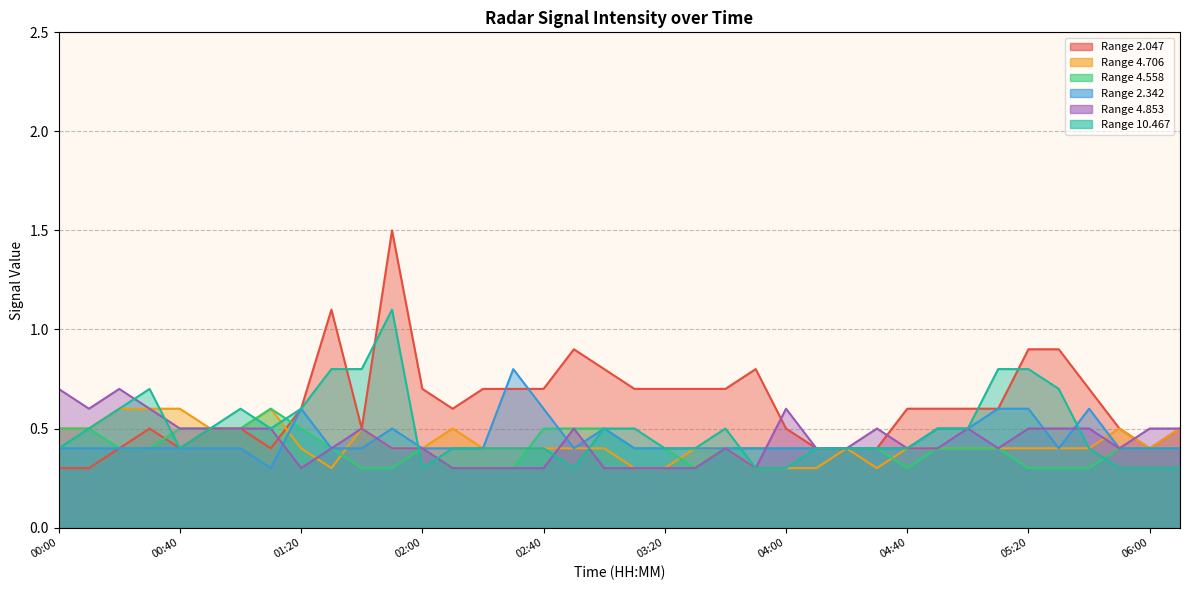

Reading left to right, what are all the values shown in this chart?

2.047: 00:00=0.3	00:10=0.3	00:20=0.4	00:30=0.5	00:40=0.4	00:50=0.5	01:00=0.5	01:10=0.4	01:20=0.6	01:30=1.1	01:40=0.5	01:50=1.5	02:00=0.7	02:10=0.6	02:20=0.7	02:30=0.7	02:40=0.7	02:50=0.9	03:00=0.8	03:10=0.7	03:20=0.7	03:30=0.7	03:40=0.7	03:50=0.8	04:00=0.5	04:10=0.4	04:20=0.4	04:30=0.4	04:40=0.6	04:50=0.6	05:00=0.6	05:10=0.6	05:20=0.9	05:30=0.9	05:40=0.7	05:50=0.5	06:00=0.4	06:10=0.5
4.706: 00:00=0.5	00:10=0.5	00:20=0.6	00:30=0.6	00:40=0.6	00:50=0.5	01:00=0.5	01:10=0.6	01:20=0.4	01:30=0.3	01:40=0.5	01:50=0.4	02:00=0.4	02:10=0.5	02:20=0.4	02:30=0.4	02:40=0.4	02:50=0.4	03:00=0.4	03:10=0.3	03:20=0.3	03:30=0.4	03:40=0.4	03:50=0.3	04:00=0.3	04:10=0.3	04:20=0.4	04:30=0.3	04:40=0.4	04:50=0.4	05:00=0.4	05:10=0.4	05:20=0.4	05:30=0.4	05:40=0.4	05:50=0.5	06:00=0.4	06:10=0.5
4.558: 00:00=0.5	00:10=0.5	00:20=0.4	00:30=0.4	00:40=0.5	00:50=0.5	01:00=0.5	01:10=0.6	01:20=0.5	01:30=0.4	01:40=0.3	01:50=0.3	02:00=0.4	02:10=0.3	02:20=0.3	02:30=0.3	02:40=0.5	02:50=0.5	03:00=0.5	03:10=0.4	03:20=0.4	03:30=0.3	03:40=0.4	03:50=0.4	04:00=0.4	04:10=0.4	04:20=0.4	04:30=0.4	04:40=0.3	04:50=0.4	05:00=0.4	05:10=0.4	05:20=0.3	05:30=0.3	05:40=0.3	05:50=0.4	06:00=0.4	06:10=0.4
2.342: 00:00=0.4	00:10=0.4	00:20=0.4	00:30=0.4	00:40=0.4	00:50=0.4	01:00=0.4	01:10=0.3	01:20=0.6	01:30=0.4	01:40=0.4	01:50=0.5	02:00=0.4	02:10=0.4	02:20=0.4	02:30=0.8	02:40=0.6	02:50=0.4	03:00=0.5	03:10=0.4	03:20=0.4	03:30=0.4	03:40=0.4	03:50=0.4	04:00=0.4	04:10=0.4	04:20=0.4	04:30=0.4	04:40=0.4	04:50=0.5	05:00=0.5	05:10=0.6	05:20=0.6	05:30=0.4	05:40=0.6	05:50=0.4	06:00=0.4	06:10=0.4
4.853: 00:00=0.7	00:10=0.6	00:20=0.7	00:30=0.6	00:40=0.5	00:50=0.5	01:00=0.5	01:10=0.5	01:20=0.3	01:30=0.4	01:40=0.5	01:50=0.4	02:00=0.4	02:10=0.3	02:20=0.3	02:30=0.3	02:40=0.3	02:50=0.5	03:00=0.3	03:10=0.3	03:20=0.3	03:30=0.3	03:40=0.4	03:50=0.3	04:00=0.6	04:10=0.4	04:20=0.4	04:30=0.5	04:40=0.4	04:50=0.4	05:00=0.5	05:10=0.4	05:20=0.5	05:30=0.5	05:40=0.5	05:50=0.4	06:00=0.5	06:10=0.5
10.467: 00:00=0.4	00:10=0.5	00:20=0.6	00:30=0.7	00:40=0.4	00:50=0.5	01:00=0.6	01:10=0.5	01:20=0.6	01:30=0.8	01:40=0.8	01:50=1.1	02:00=0.3	02:10=0.4	02:20=0.4	02:30=0.4	02:40=0.4	02:50=0.3	03:00=0.5	03:10=0.5	03:20=0.4	03:30=0.4	03:40=0.5	03:50=0.3	04:00=0.3	04:10=0.4	04:20=0.4	04:30=0.4	04:40=0.4	04:50=0.5	05:00=0.5	05:10=0.8	05:20=0.8	05:30=0.7	05:40=0.4	05:50=0.3	06:00=0.3	06:10=0.3